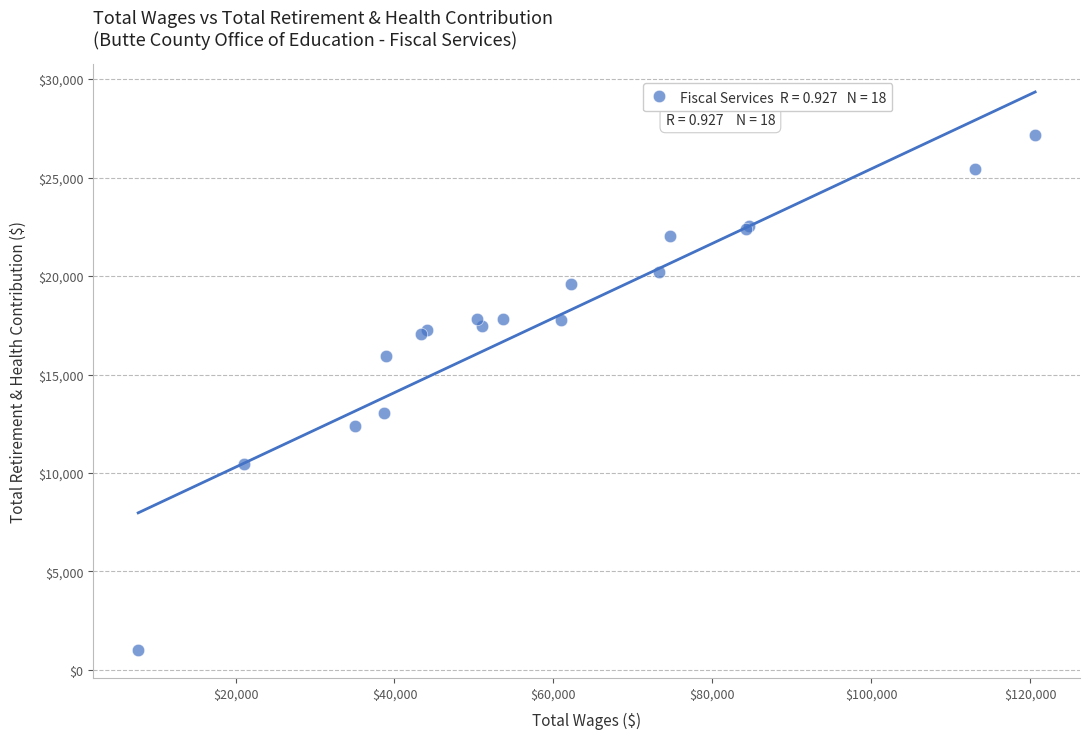

What Y value in the scatter plot is closest to 14077?

13048